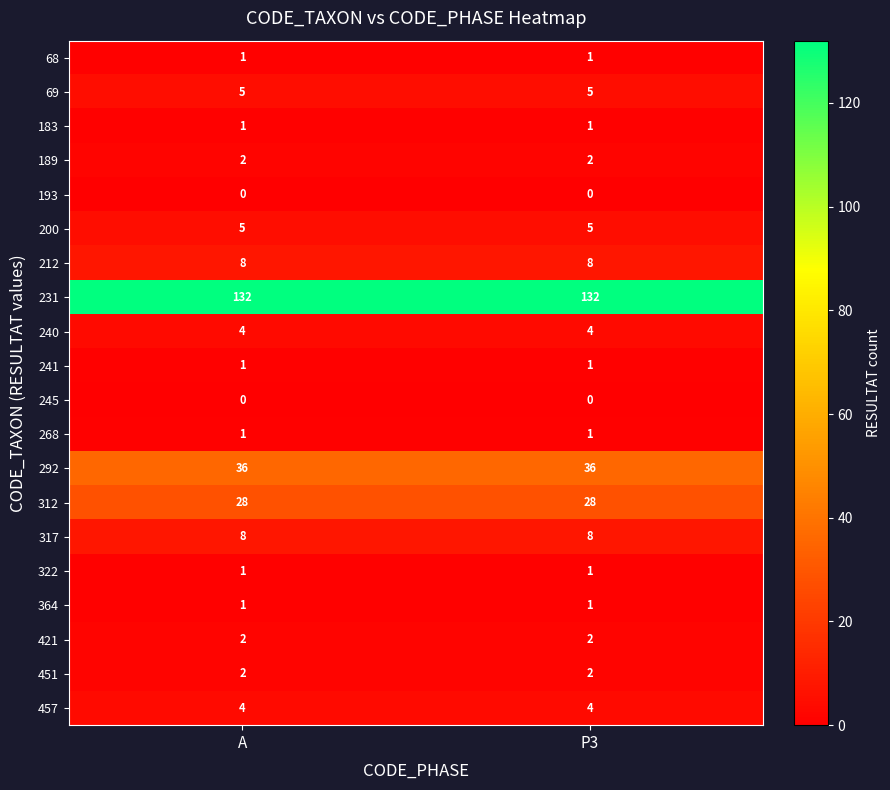

The 240 series shows 1 at A. True or false?

False